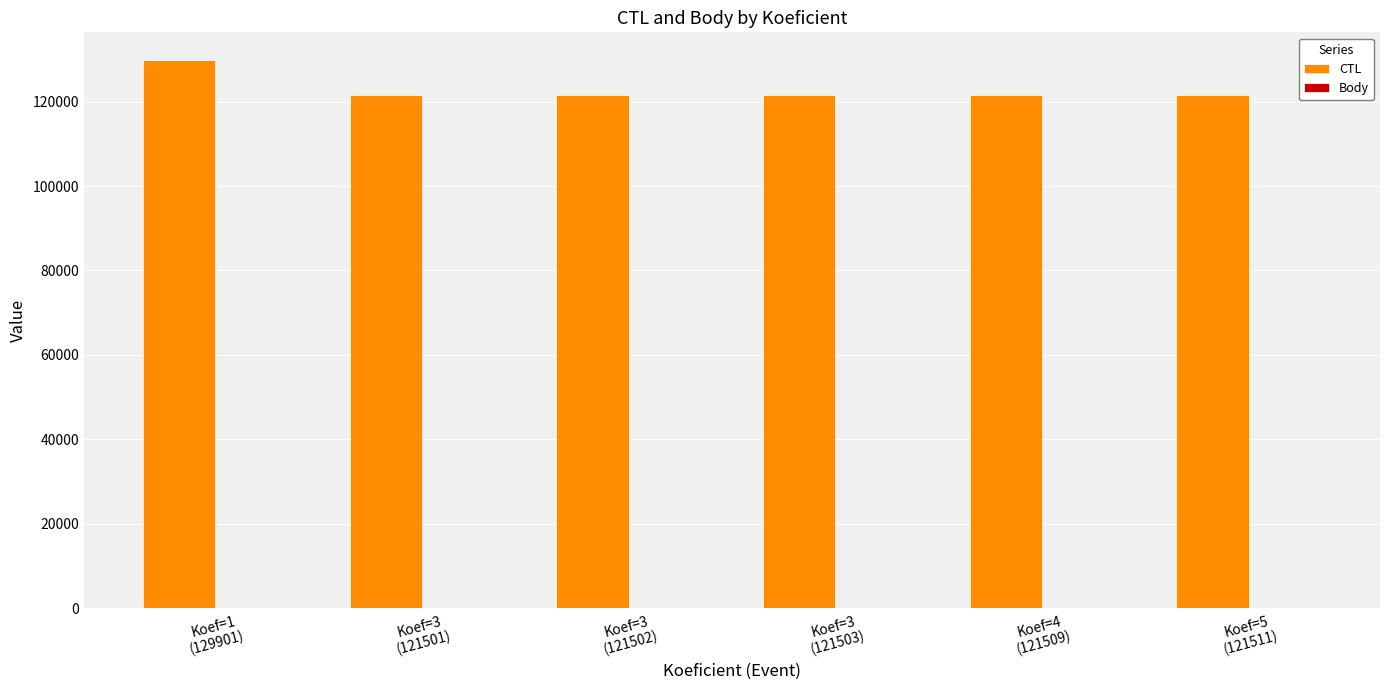

What is the sum of all CTL values?

737427.0